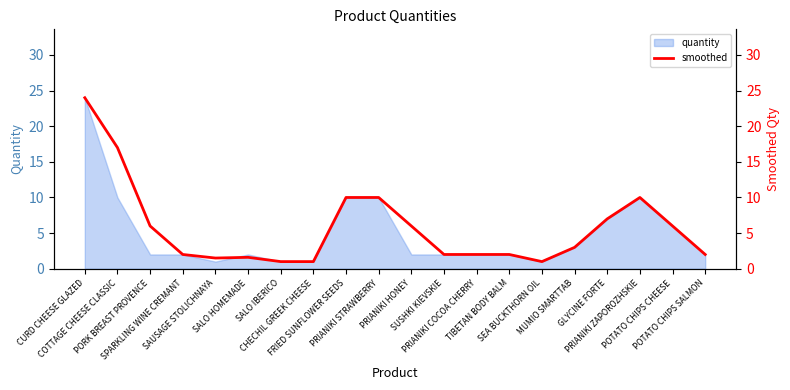

How many lines are shown in the chart?

1